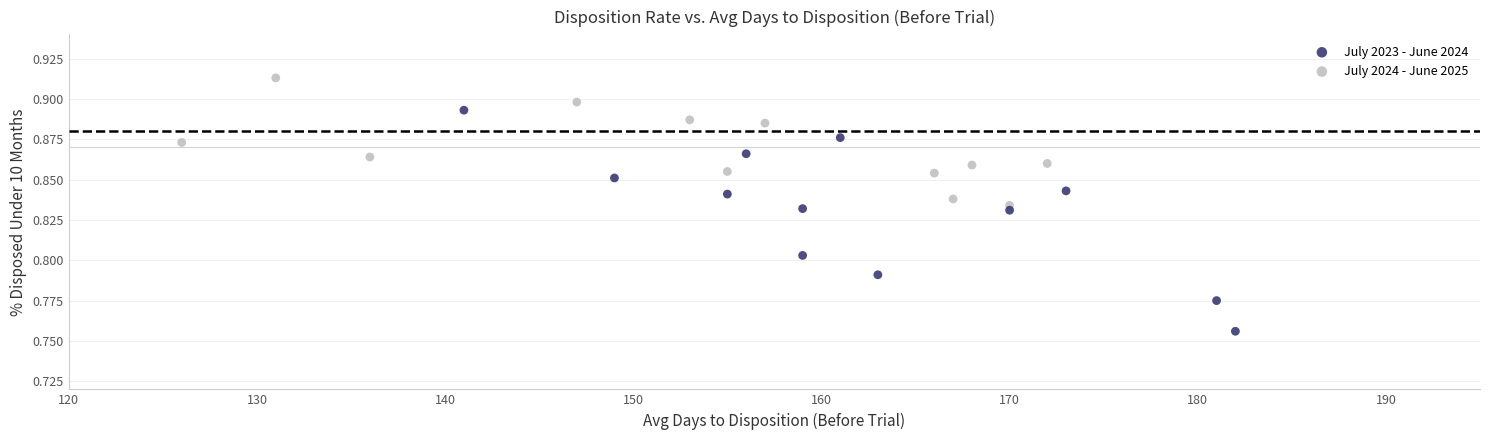

Which series contains the highest Y value?

July 2024 - June 2025